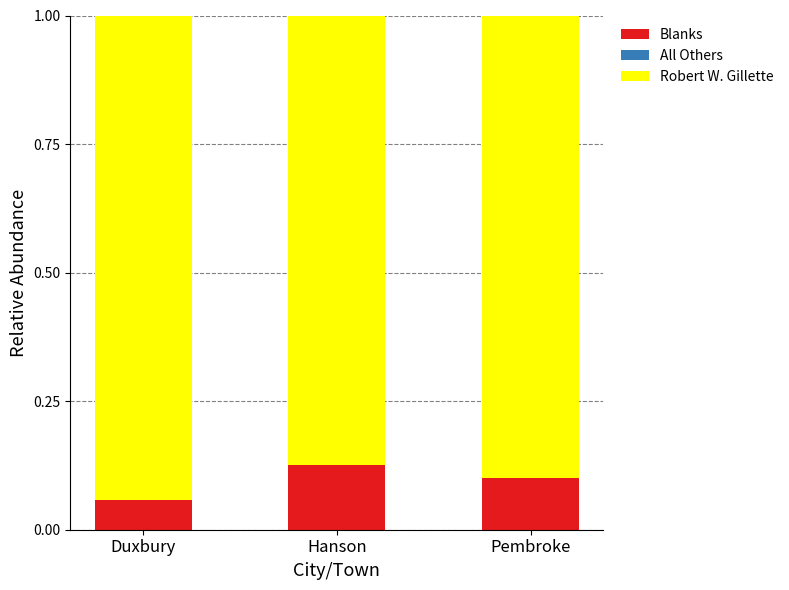

List the labels in order of Blanks value, largest first.

Hanson, Pembroke, Duxbury